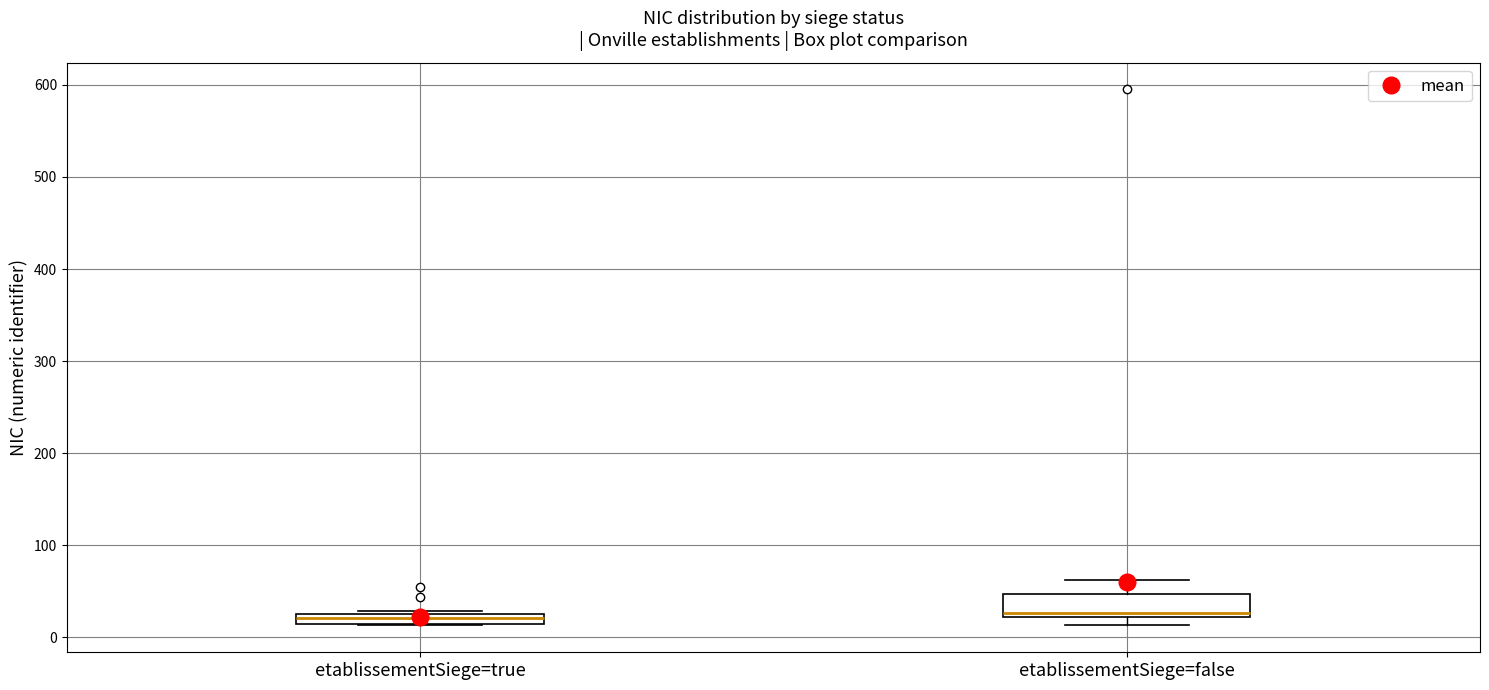

Comparing the boxes themselves (not the whiskers), which one is the tallest?

etablissementSiege=false